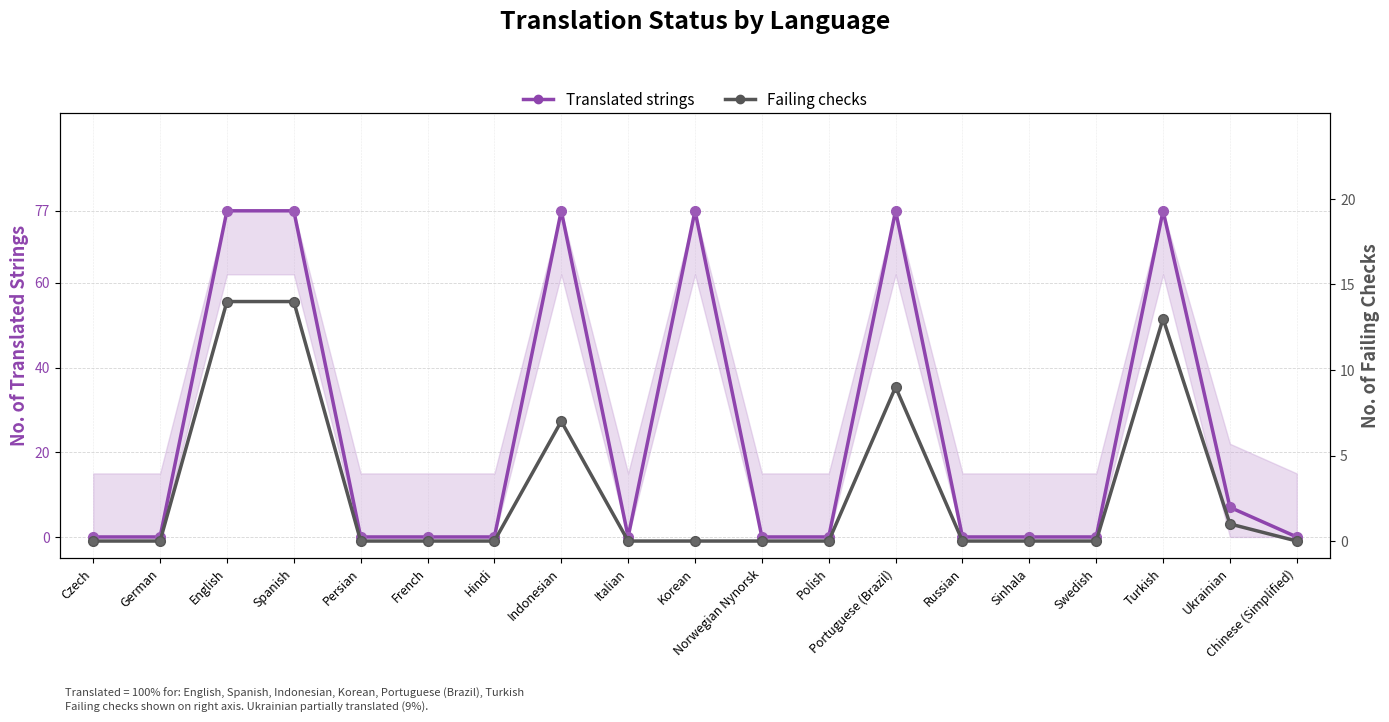

How many lines are shown in the chart?

2